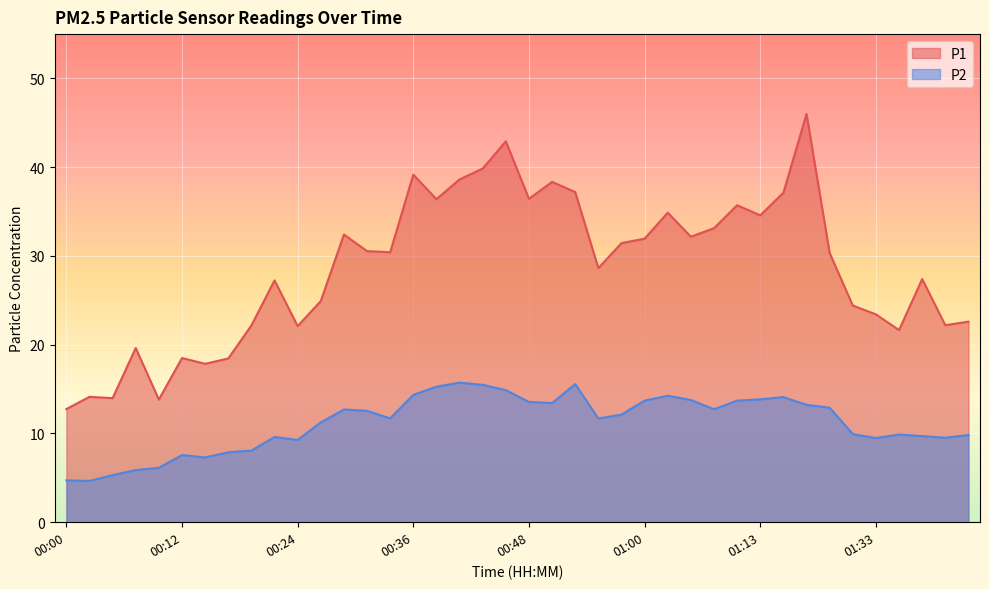

The value of P2 at 00:29 is 12.7. True or false?

True